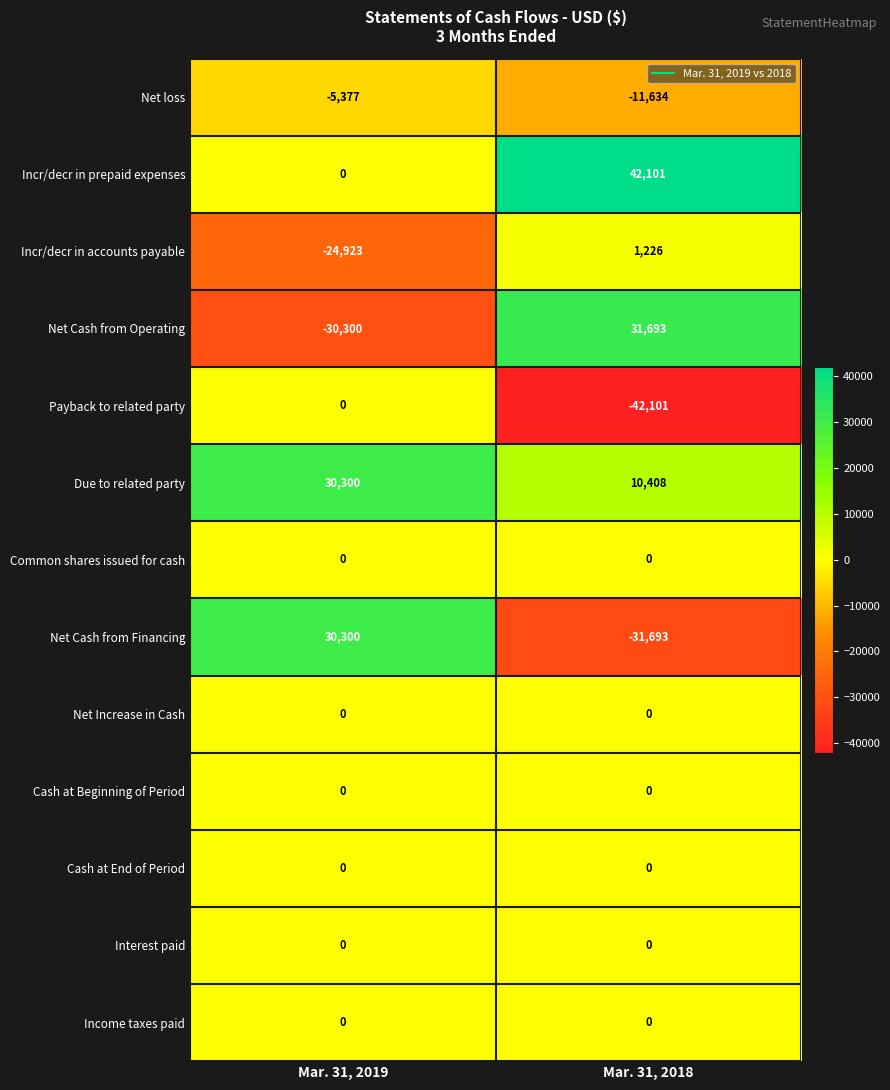

The Net Cash from Financing series shows 30300 at Mar. 31, 2019. True or false?

True